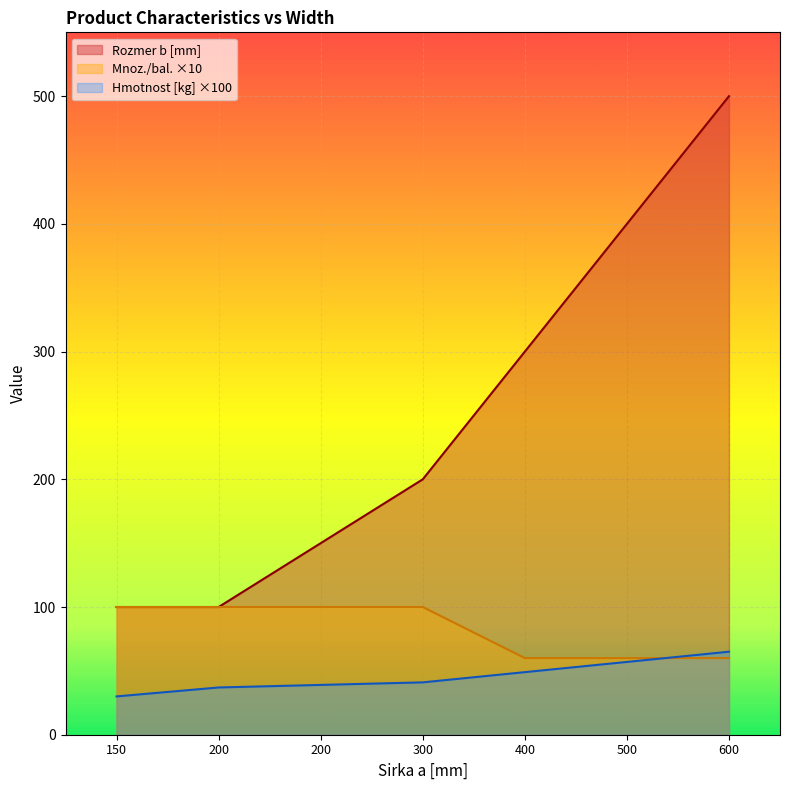

Reading left to right, transcribe all the data shown in this chart.

Hmotnost [kg]: 150=30.0	200=37.0	200=39.0	300=41.0	400=49.0	500=57.0	600=65.0
Rozmer b [mm]: 150=100.0	200=100.0	200=150.0	300=200.0	400=300.0	500=400.0	600=500.0
Mnoz./bal.: 150=100.0	200=100.0	200=100.0	300=100.0	400=60.0	500=60.0	600=60.0